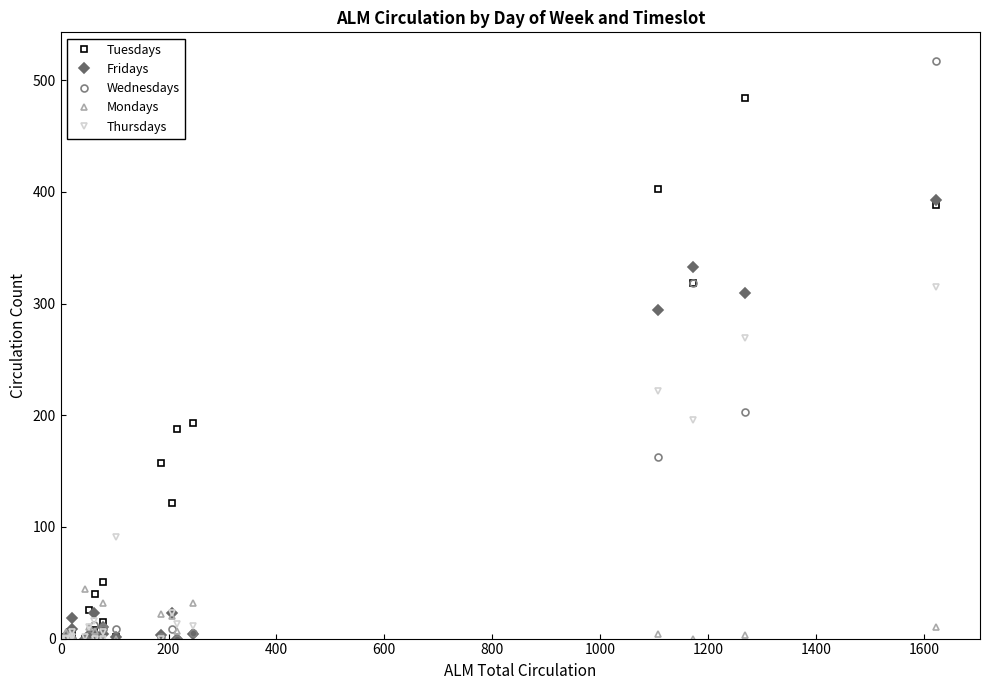

List the series in order of their peak value, lowest first.

Mondays, Thursdays, Fridays, Tuesdays, Wednesdays